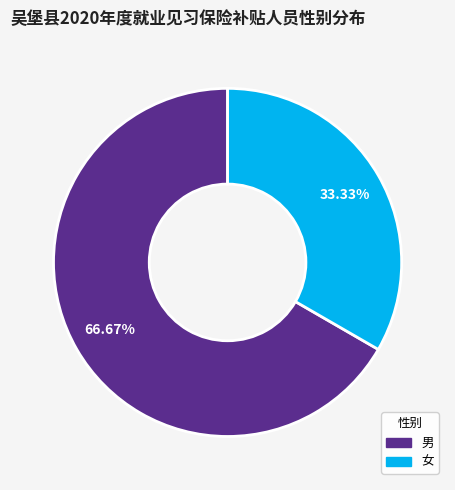

Count the number of slices in the pie.

2